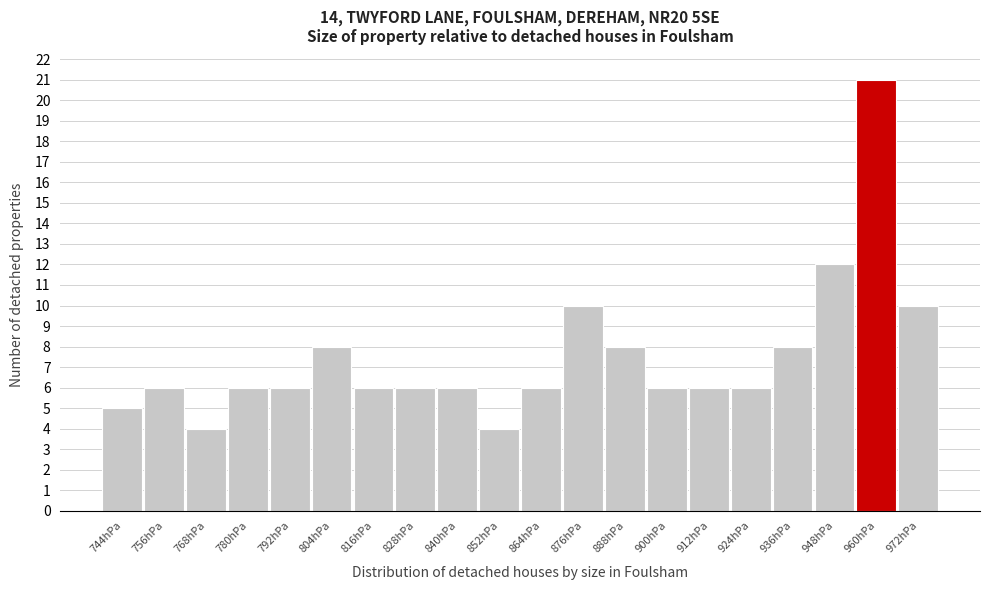

Reading right to left, transcribe all the data shown in this chart.

10	21	12	8	6	6	6	8	10	6	4	6	6	6	8	6	6	4	6	5